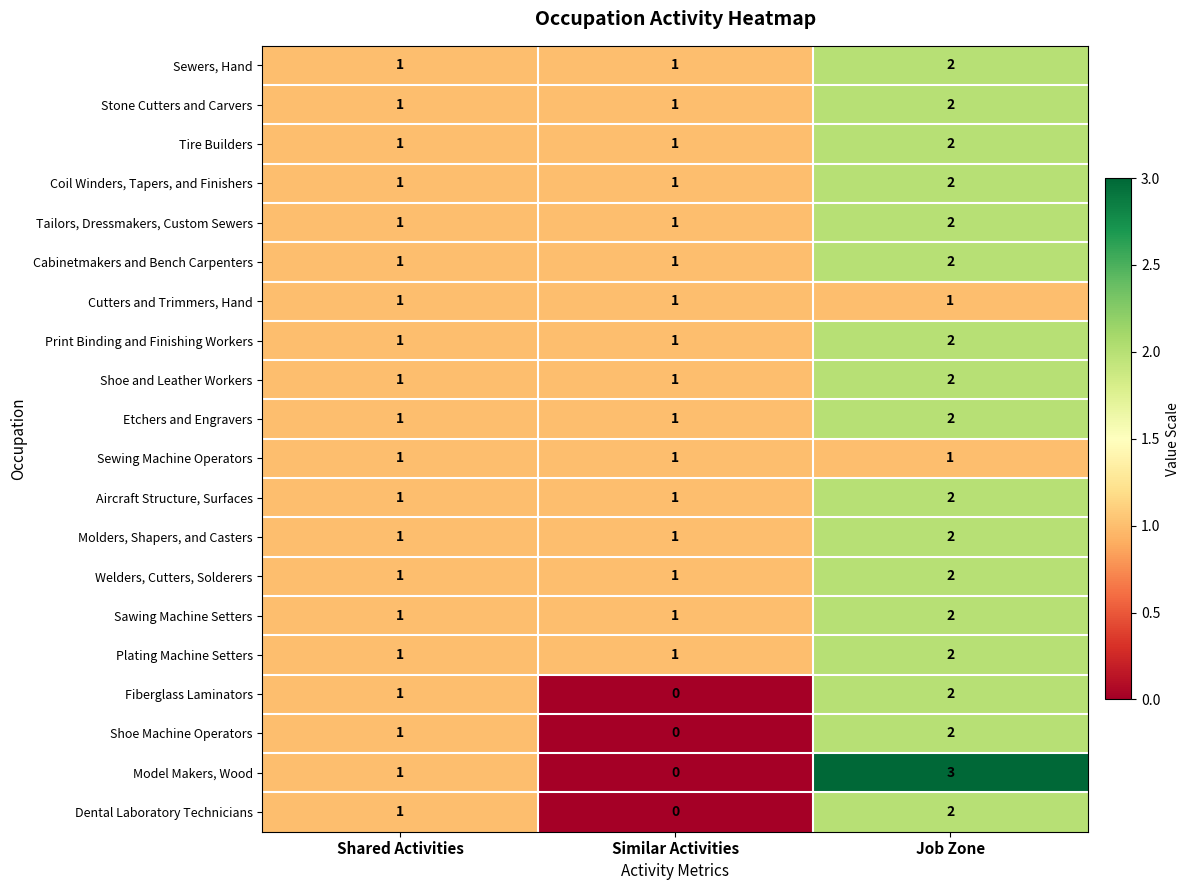

What is the total value across all series at Similar Activities?

16